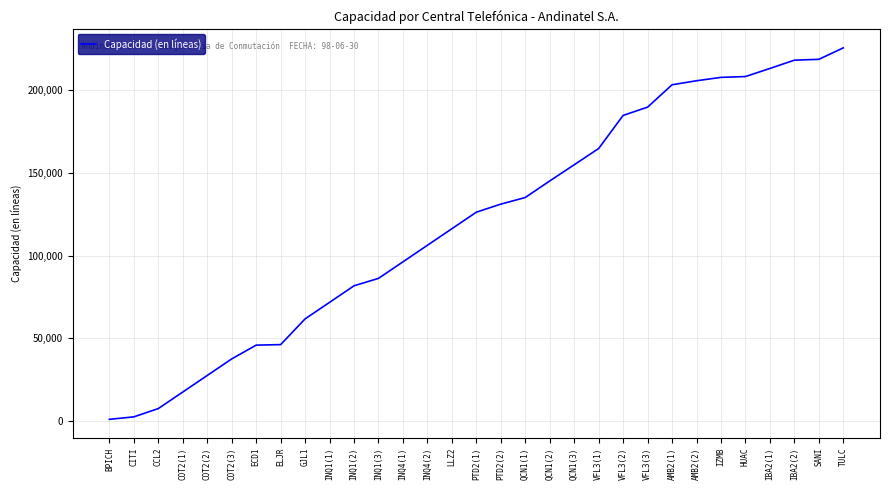

What is the difference between the second highest and minimum values?

217509